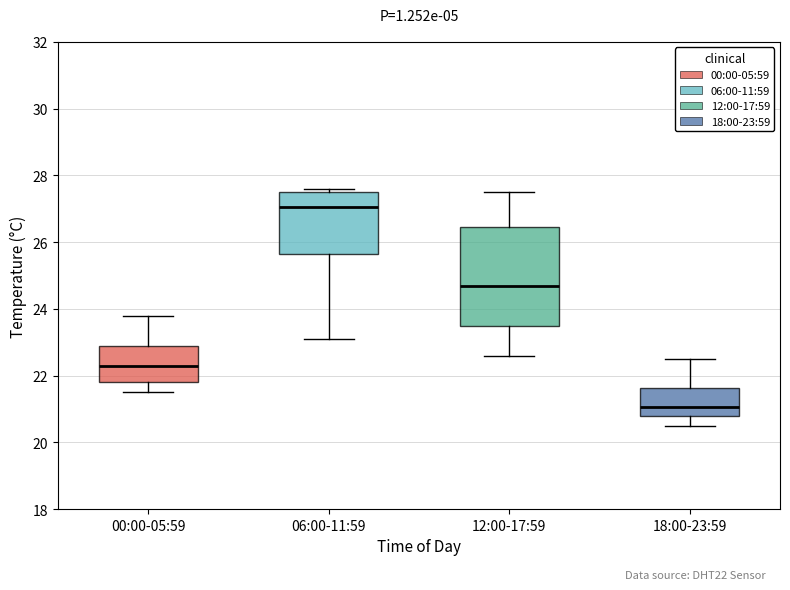

Where is the upper edge of the box for 12:00-17:59 on the y-axis? The values are not printed on the chart, so give them approximately, as read against the axis.

26.4